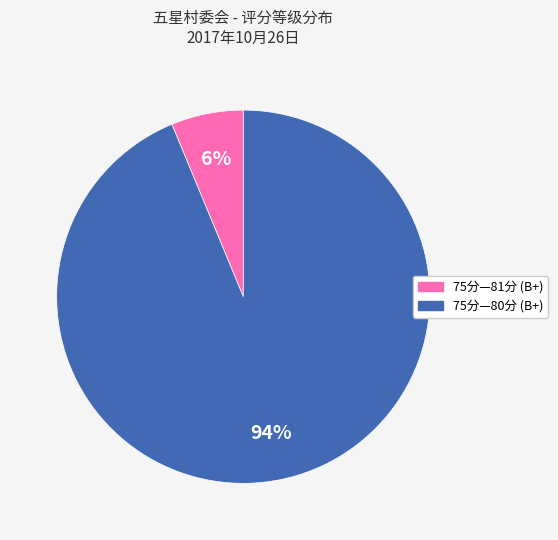

What is the largest slice in the pie chart?

75分—80分 (B+)